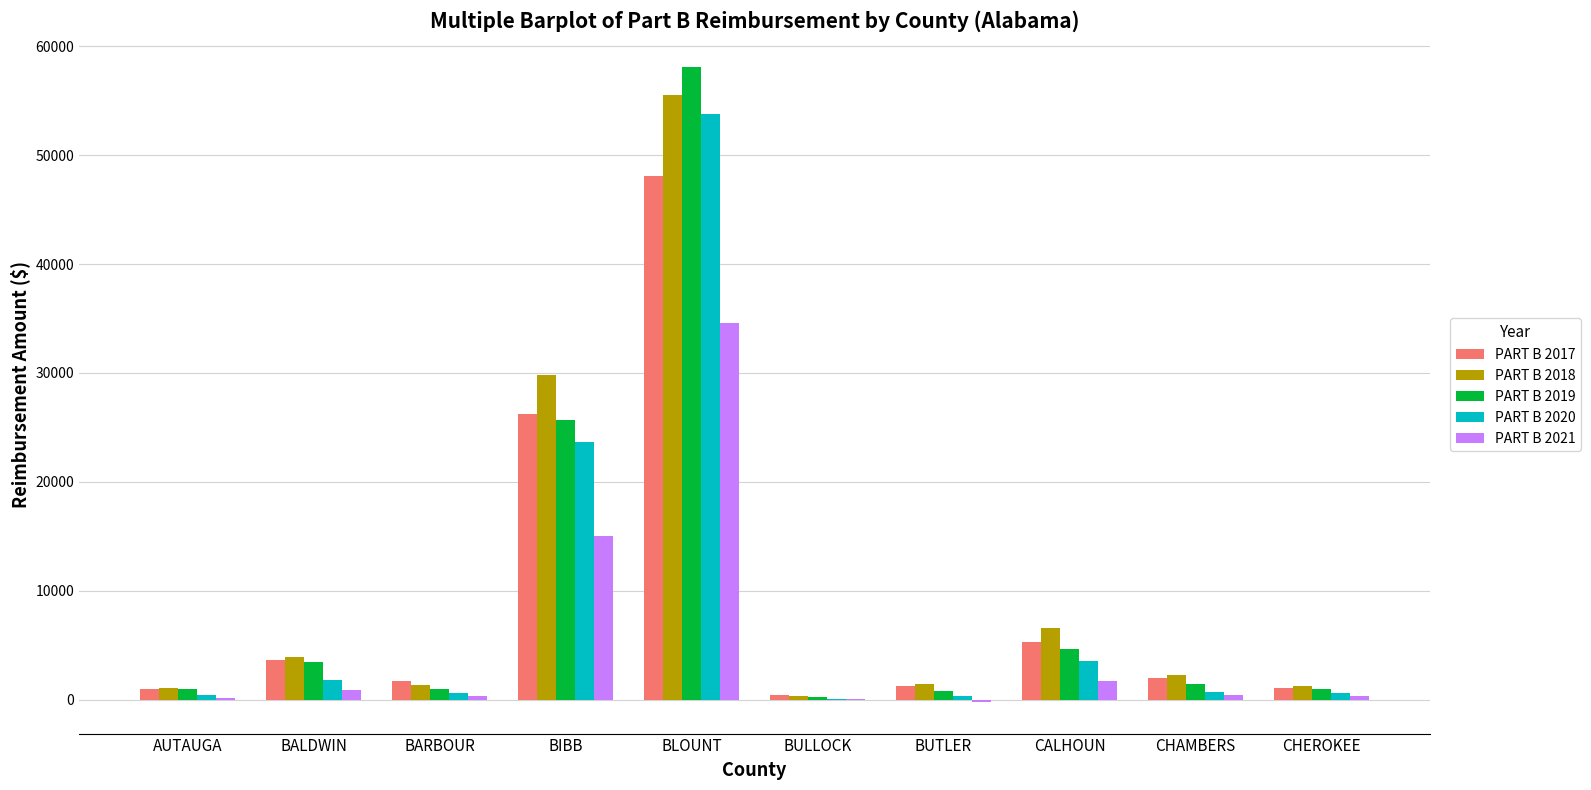

What is the sum of all PART B 2021 values?

53193.7